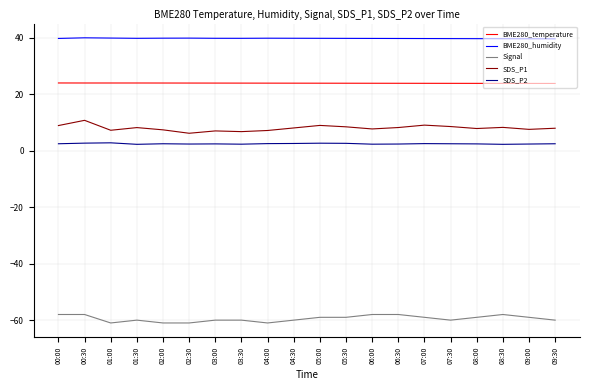

What are all the series names shown in the legend?

BME280_temperature, BME280_humidity, Signal, SDS_P1, SDS_P2